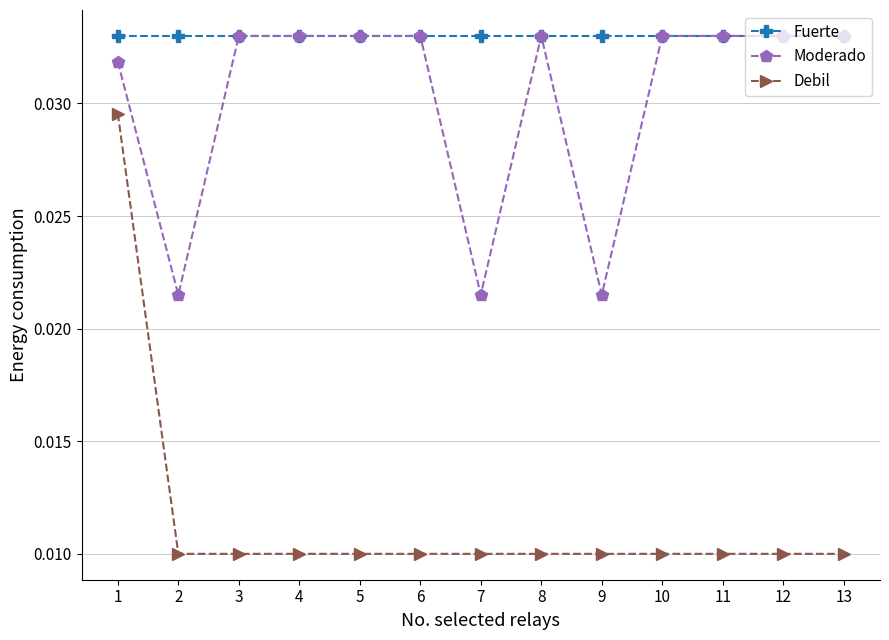

At how many categories does at least one series exceed 0?

13